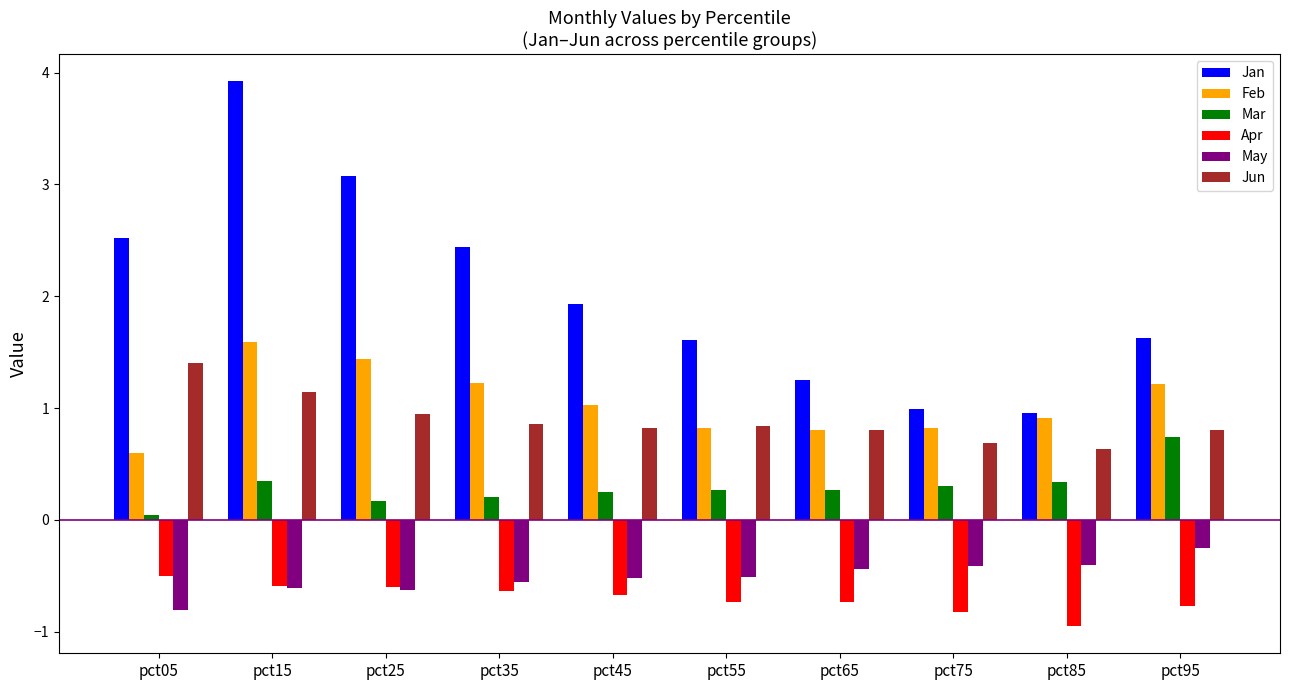

What is the value of the Jan bar at the 6th from the left?

1.6